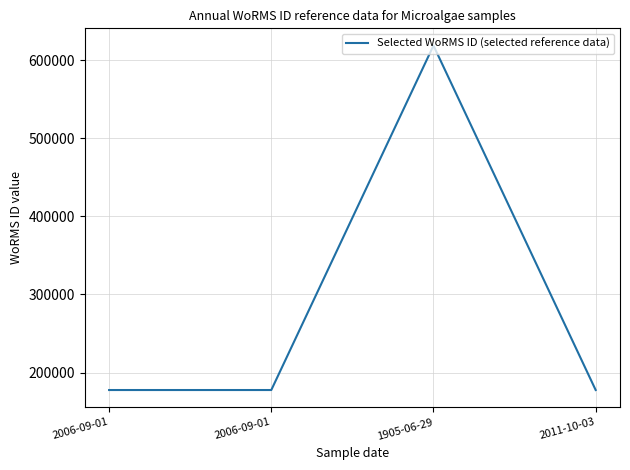

How many lines are shown in the chart?

1